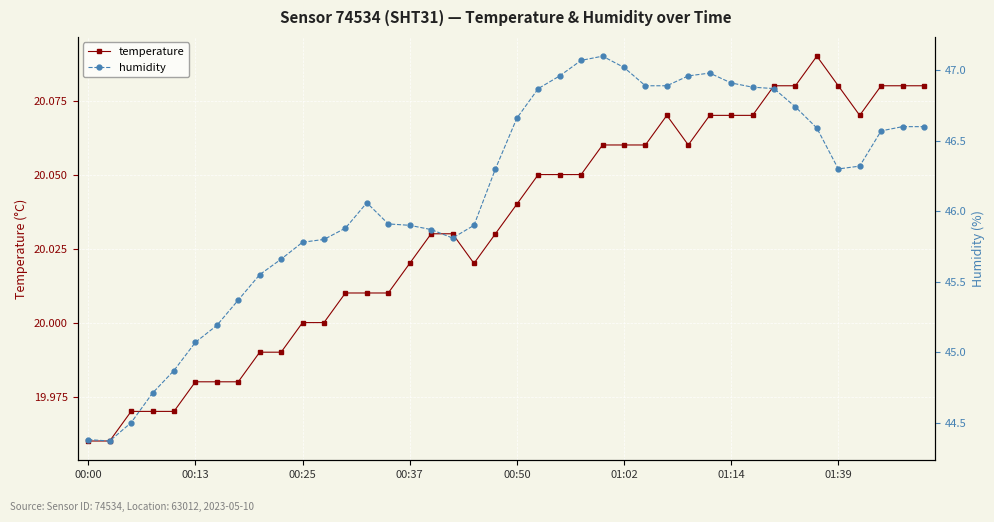

True or false: temperature has a value of 31.0 at 37.

False